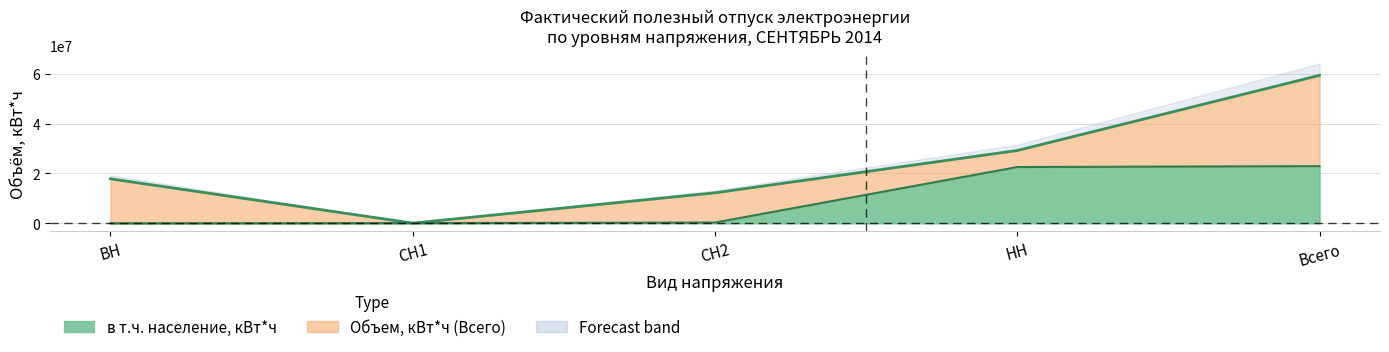

True or false: Объем, кВт*ч (Всего) and в т.ч. население, кВт*ч intersect in this chart.

False